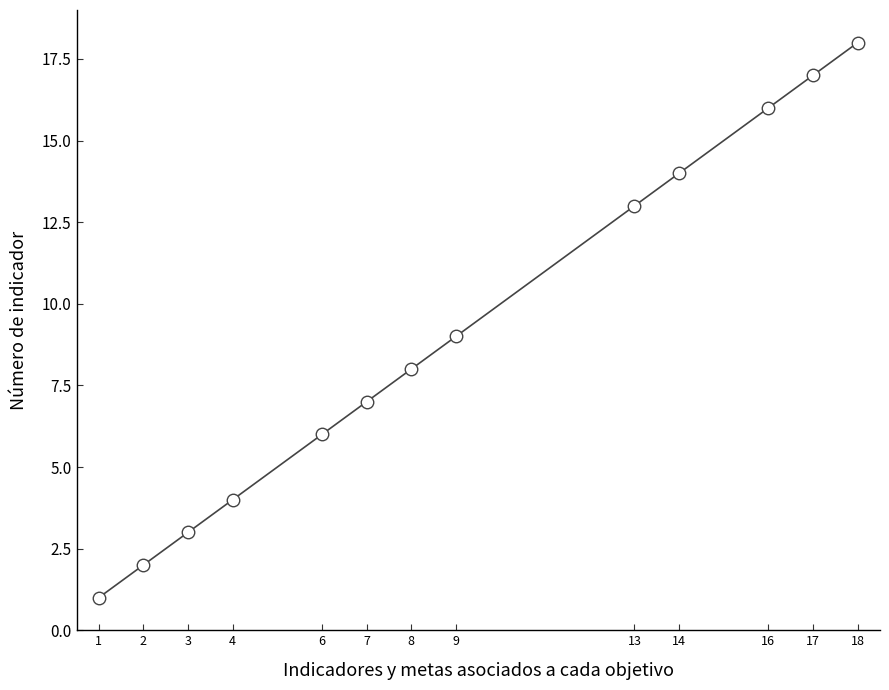

What is the change in value from 6 to 16?

+10